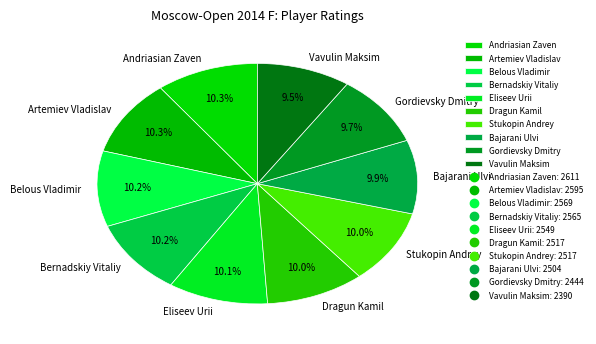

Is the sum of Dragun Kamil and Stukopin Andrey greater than half?

No